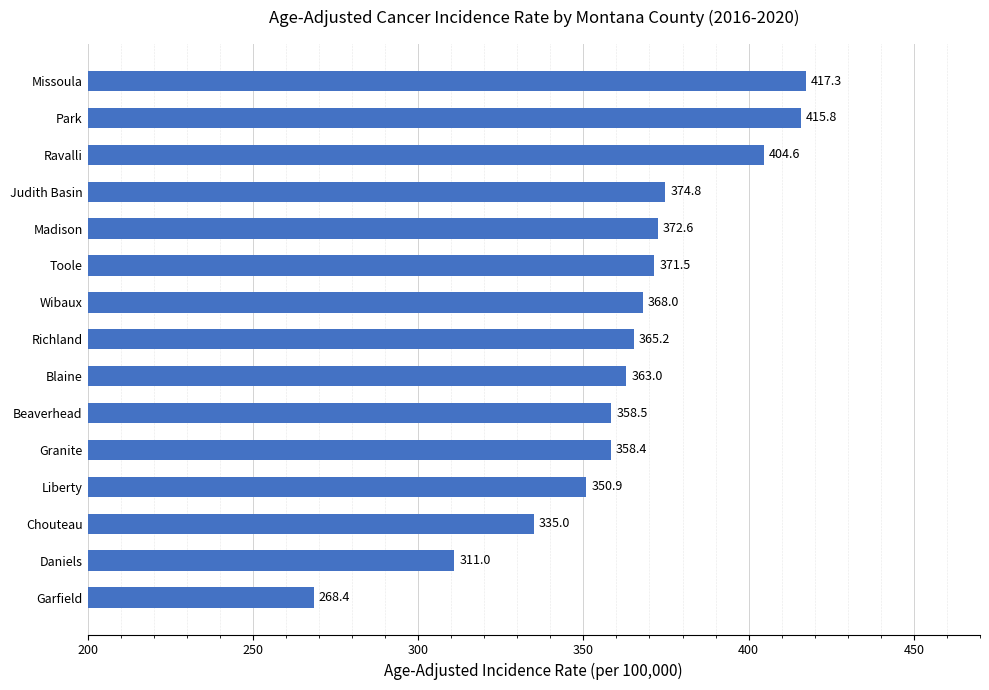

What value does the data have at Toole?

371.5